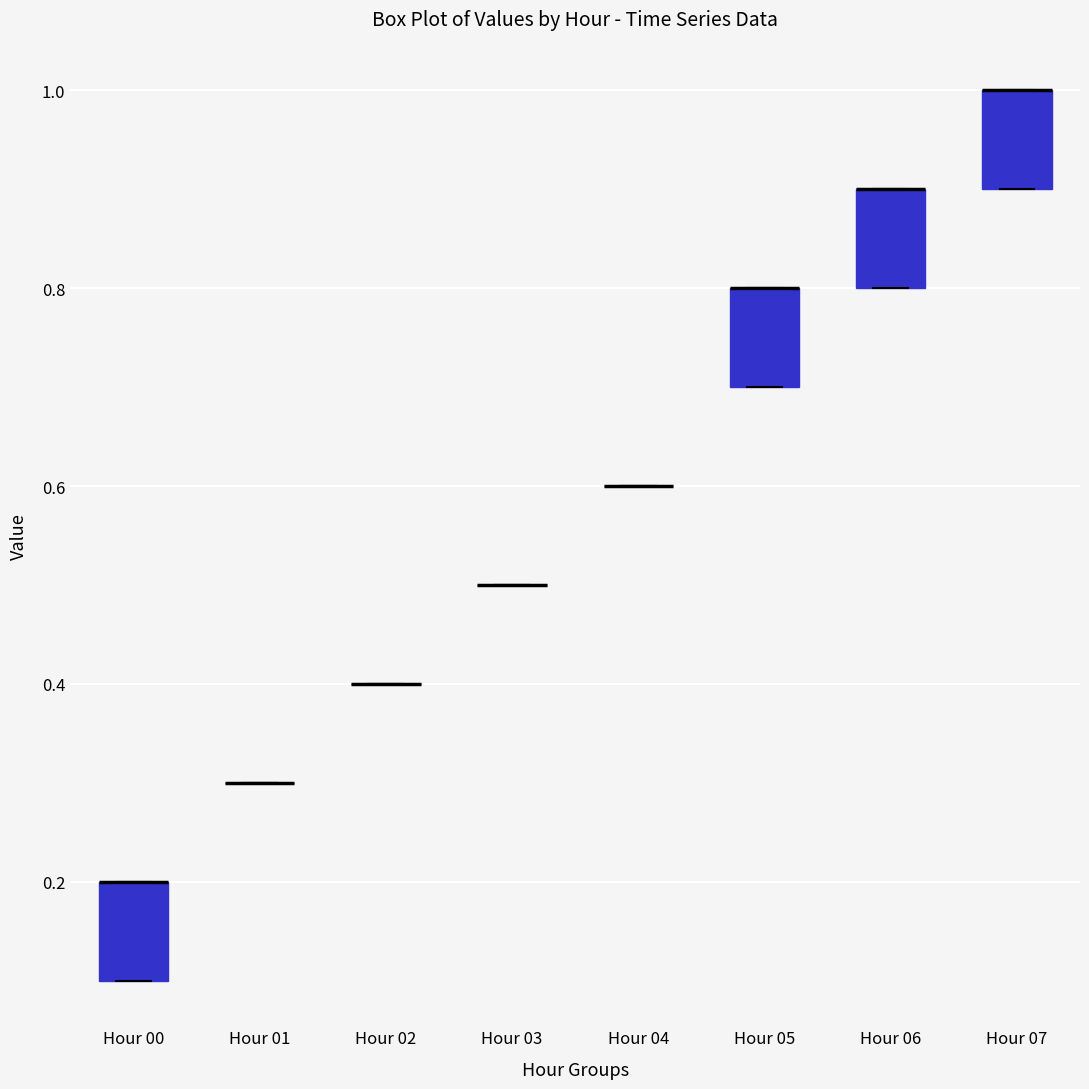

Reading left to right, read every box against the y-axis: the position of its median line, the range the box covers, and the ends of its whiskers. The values are not printed on the chart, so give them approximately, as read against the axis.

Hour 00: median 0.2 (drawn on the box's upper edge), box 0.1 to 0.2, whiskers 0.1 to 0.2
Hour 01: box collapsed to a line at 0.3, whiskers 0.3 to 0.3
Hour 02: box collapsed to a line at 0.4, whiskers 0.4 to 0.4
Hour 03: box collapsed to a line at 0.5, whiskers 0.5 to 0.5
Hour 04: box collapsed to a line at 0.6, whiskers 0.6 to 0.6
Hour 05: median 0.8 (drawn on the box's upper edge), box 0.7 to 0.8, whiskers 0.7 to 0.8
Hour 06: median 0.9 (drawn on the box's upper edge), box 0.8 to 0.9, whiskers 0.8 to 0.9
Hour 07: median 1.0 (drawn on the box's upper edge), box 0.9 to 1.0, whiskers 0.9 to 1.0